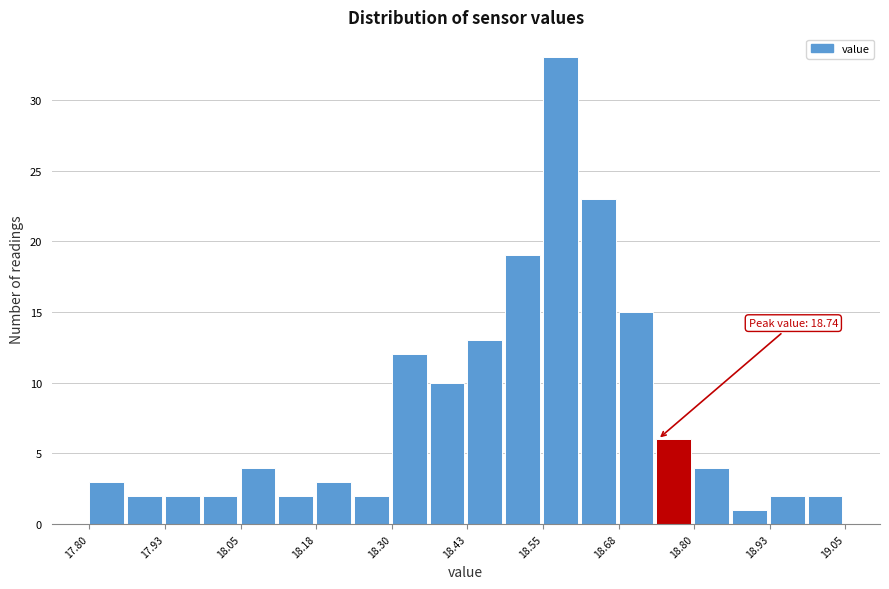

Read against the x-axis, roughly where is the centre of the tallest bar?

18.58